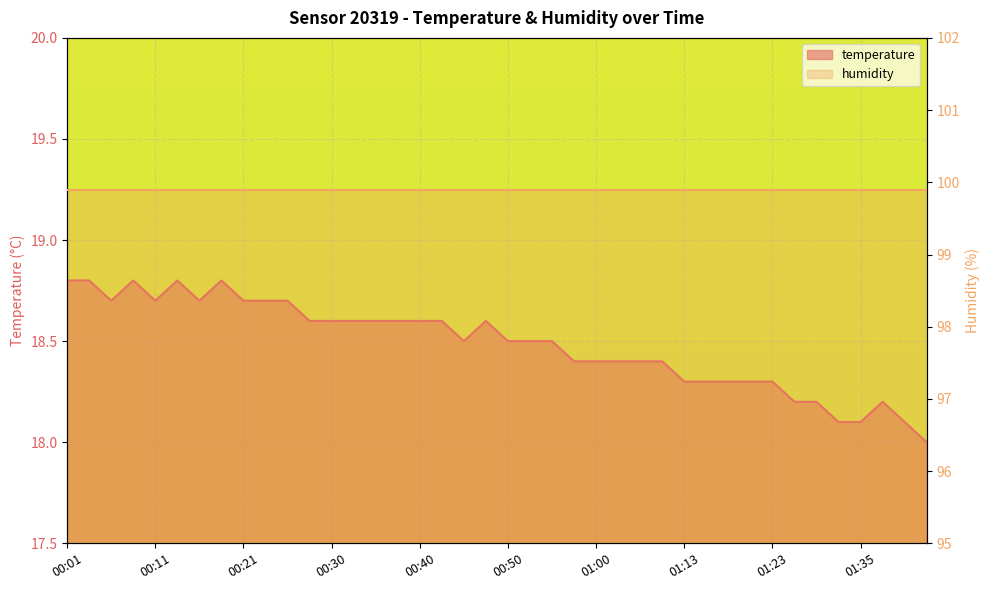

How many interior local valleys (lower than both neighbors) does the data have?

4